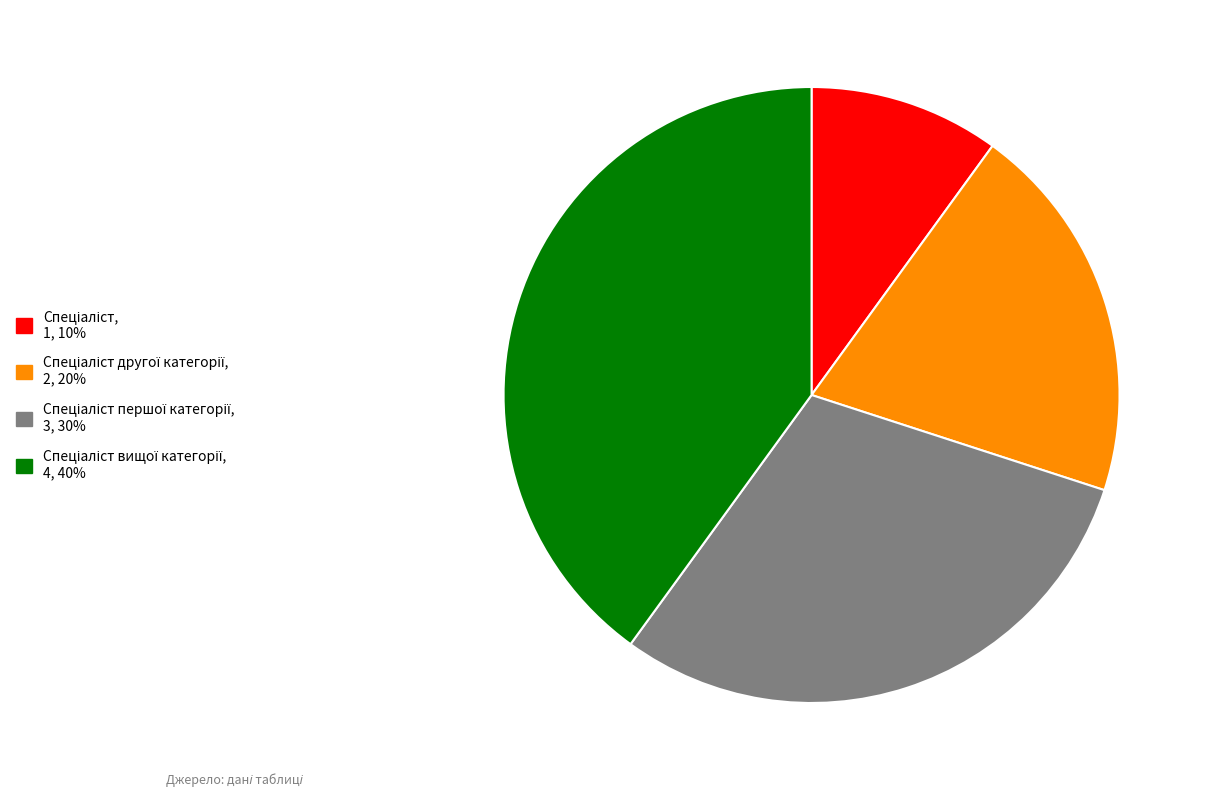

Is there a majority slice in this chart?

No